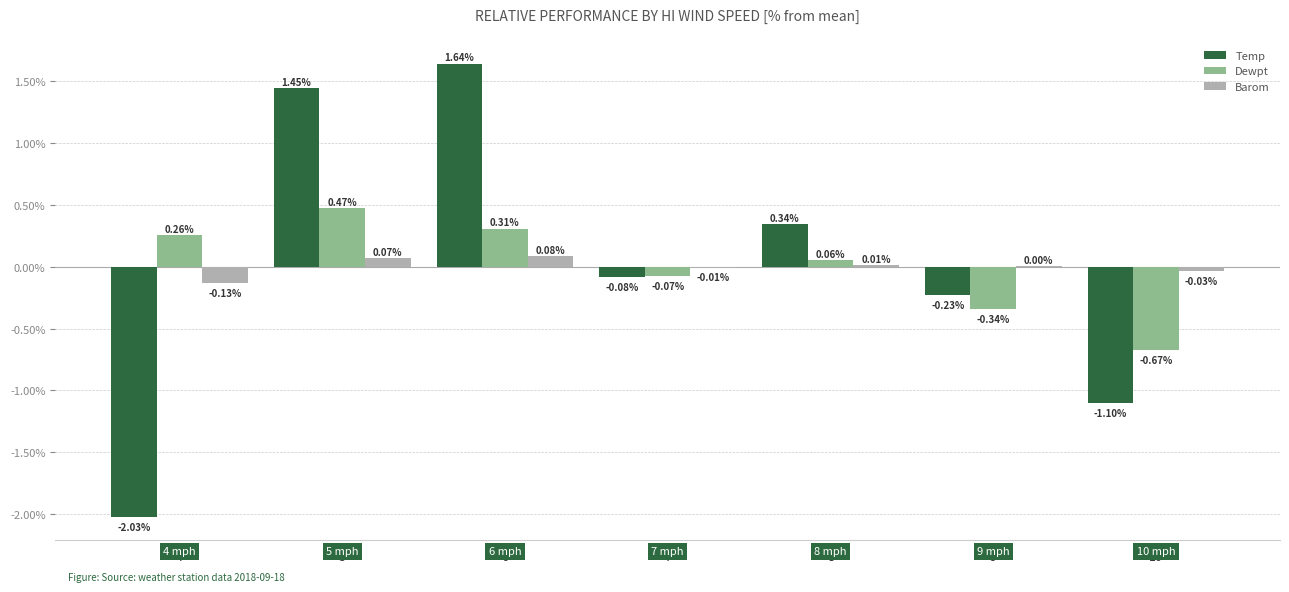

Are the bars horizontal?

No